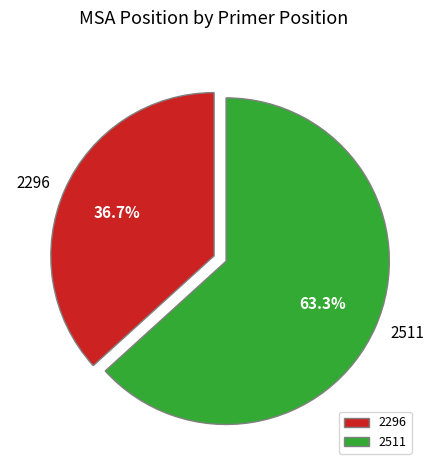

Which has a higher value, 2511 or 2296?

2511